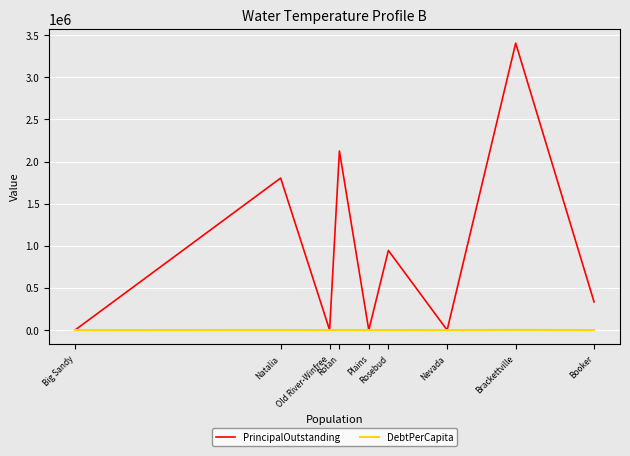

List the series in order of their peak value, lowest first.

DebtPerCapita, PrincipalOutstanding